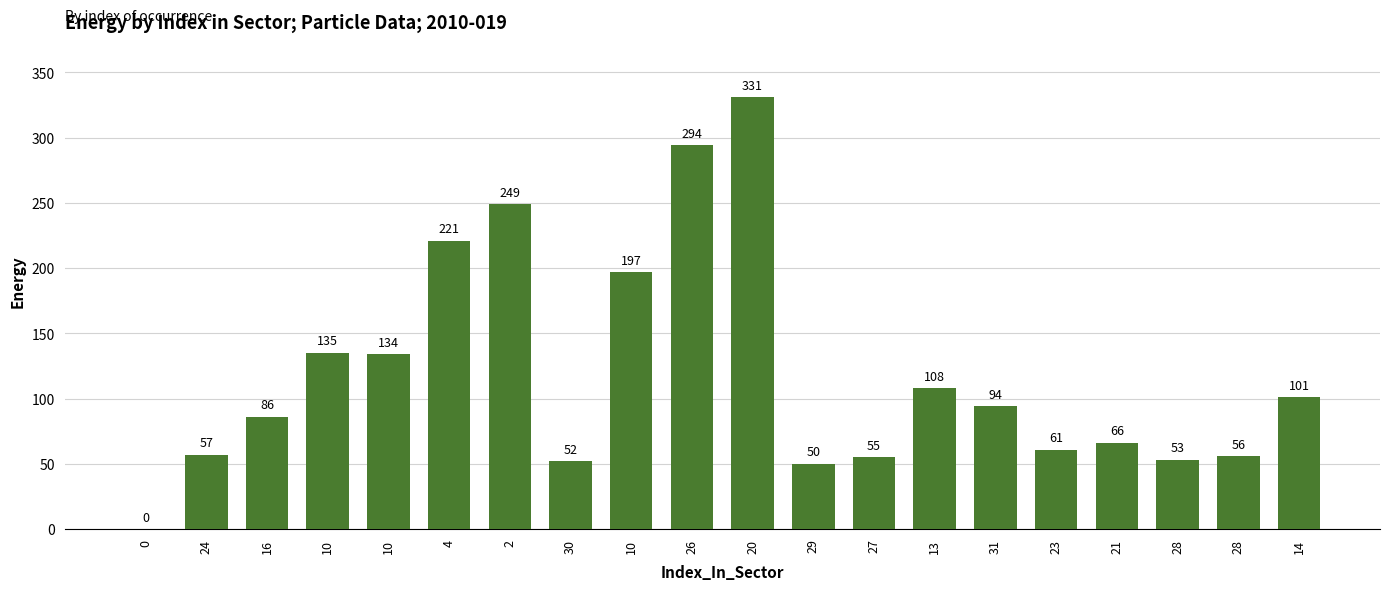

What is the greatest value displayed?

331